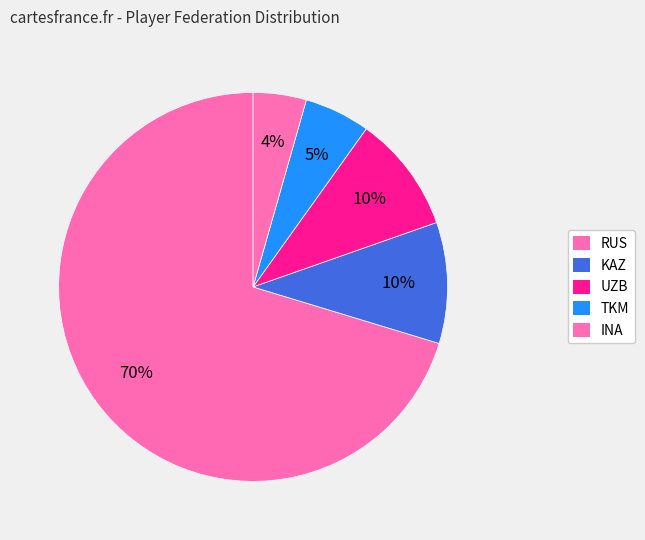

Count the number of slices in the pie.

5